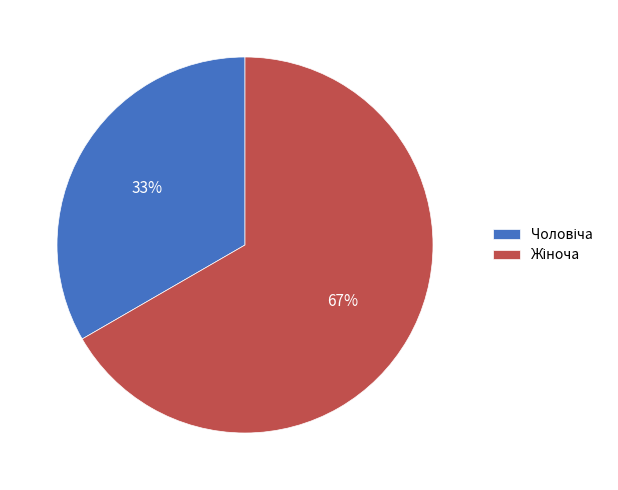

Is there any slice that represents more than half of the pie?

Yes